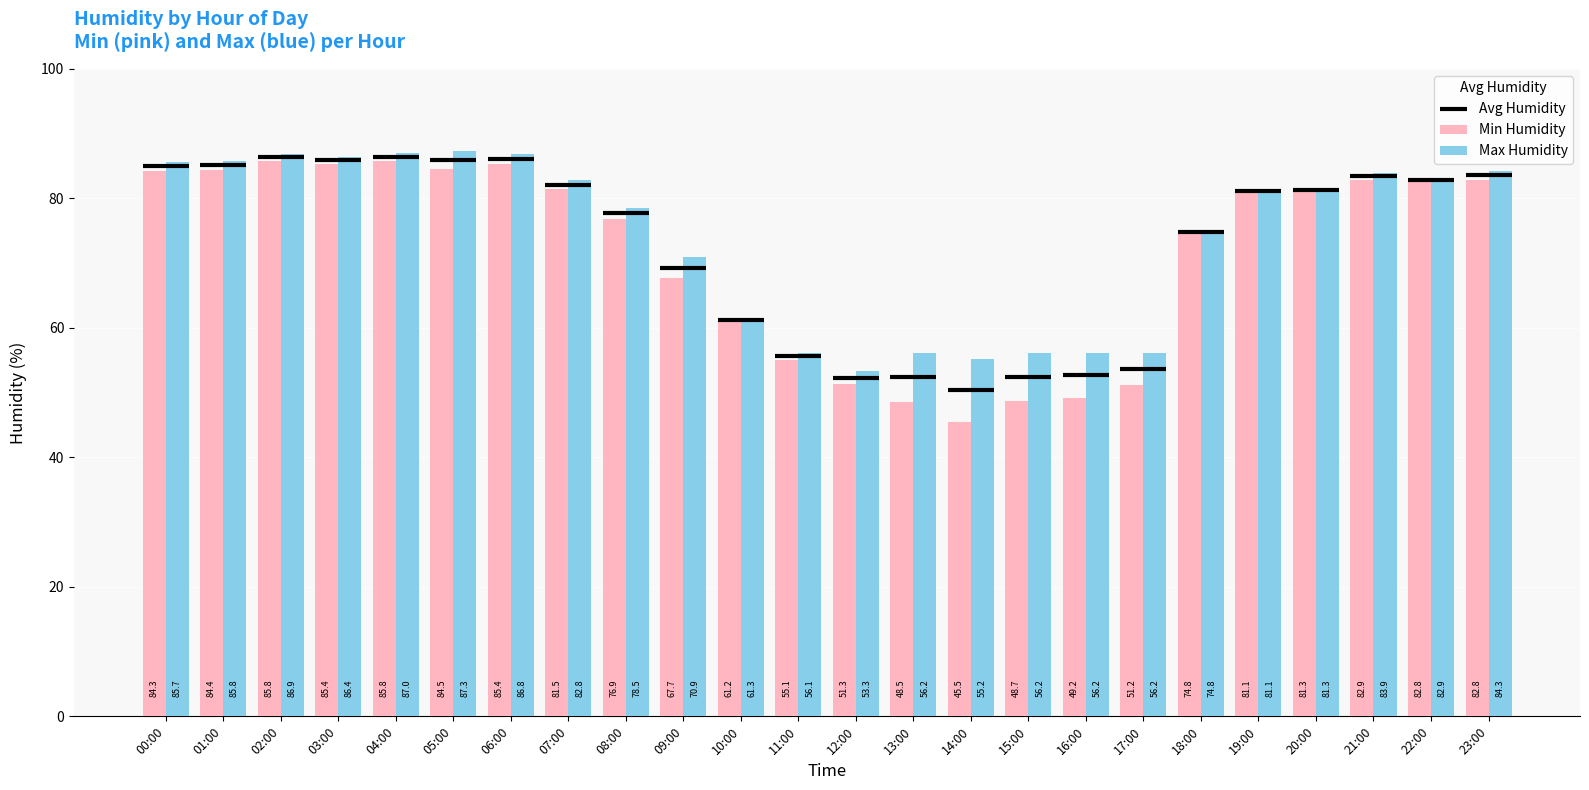

What position from the left is 01:00?

2